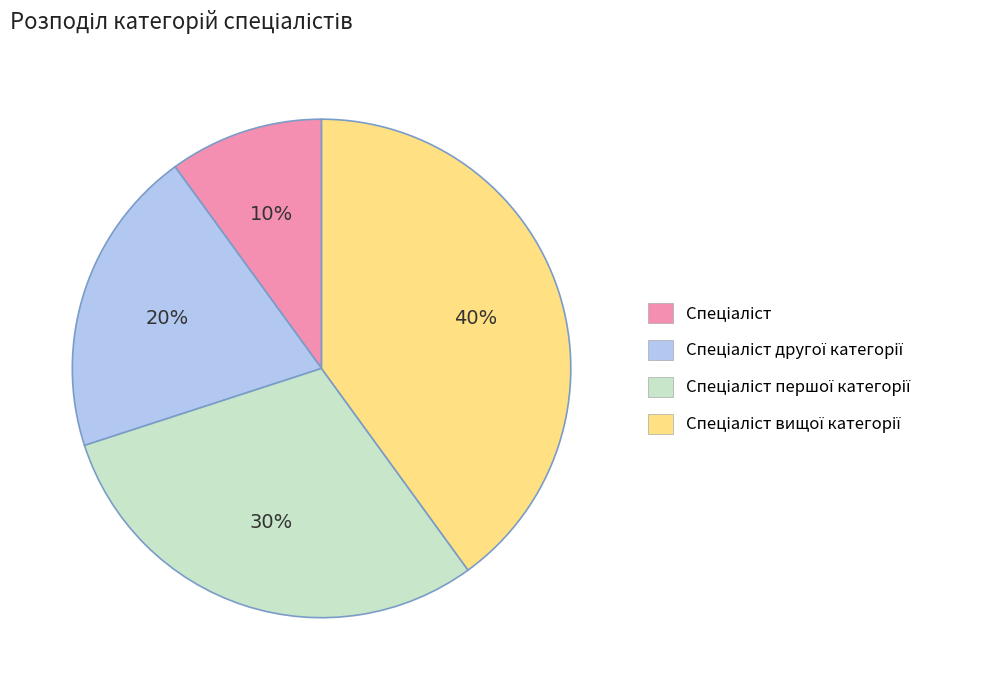

Count the number of slices in the pie.

4